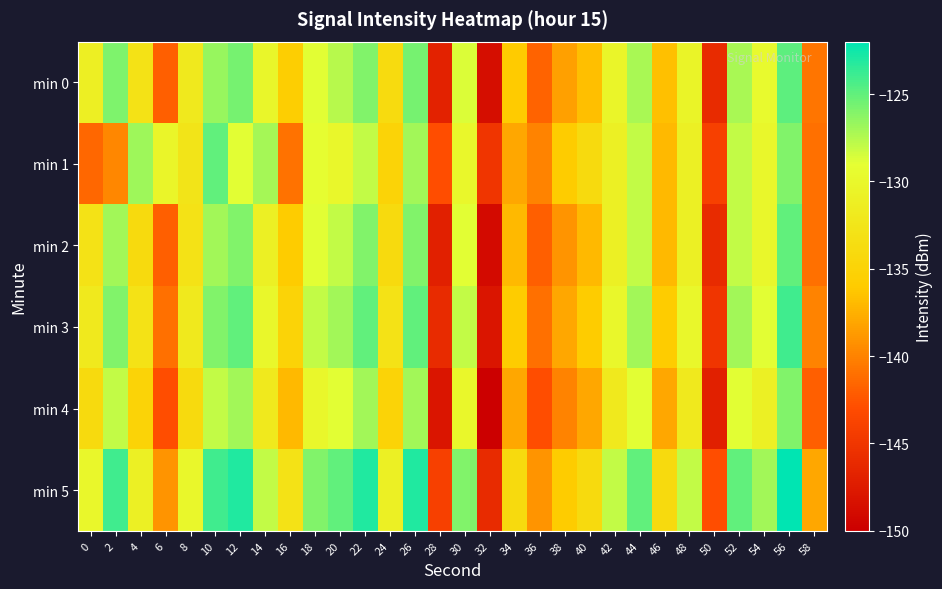

Reading left to right, list all the values displayed in this chart.

min 0: 0=-131.1	2=-125.9	4=-133.0	6=-141.9	8=-132.0	10=-126.7	12=-125.7	14=-130.1	16=-135.6	18=-128.9	20=-127.7	22=-126.0	24=-133.9	26=-125.6	28=-146.7	30=-128.7	32=-148.7	34=-136.1	36=-141.7	38=-138.4	40=-136.7	42=-130.2	44=-127.2	46=-136.6	48=-130.5	50=-146.0	52=-127.2	54=-129.8	56=-124.9	58=-140.7
min 1: 0=-141.5	2=-139.8	4=-126.9	6=-130.2	8=-132.6	10=-125.0	12=-129.0	14=-127.1	16=-140.9	18=-129.3	20=-130.0	22=-128.0	24=-135.0	26=-127.0	28=-143.0	30=-130.0	32=-145.0	34=-138.0	36=-140.0	38=-136.0	40=-134.0	42=-131.0	44=-128.0	46=-137.0	48=-131.0	50=-144.0	52=-128.0	54=-130.0	56=-126.0	58=-141.0
min 2: 0=-133.0	2=-127.0	4=-134.0	6=-142.0	8=-133.0	10=-127.0	12=-126.0	14=-131.0	16=-136.0	18=-129.0	20=-128.0	22=-126.0	24=-134.0	26=-126.0	28=-147.0	30=-129.0	32=-149.0	34=-137.0	36=-142.0	38=-139.0	40=-137.0	42=-131.0	44=-128.0	46=-137.0	48=-131.0	50=-146.0	52=-128.0	54=-130.0	56=-125.0	58=-141.0
min 3: 0=-132.0	2=-126.0	4=-133.0	6=-141.0	8=-132.0	10=-126.0	12=-125.0	14=-130.0	16=-135.0	18=-128.0	20=-127.0	22=-125.0	24=-133.0	26=-125.0	28=-146.0	30=-128.0	32=-148.0	34=-136.0	36=-141.0	38=-138.0	40=-136.0	42=-130.0	44=-127.0	46=-136.0	48=-130.0	50=-145.0	52=-127.0	54=-129.0	56=-124.0	58=-140.0
min 4: 0=-134.0	2=-128.0	4=-135.0	6=-143.0	8=-134.0	10=-128.0	12=-127.0	14=-132.0	16=-137.0	18=-130.0	20=-129.0	22=-127.0	24=-135.0	26=-127.0	28=-148.0	30=-130.0	32=-150.0	34=-138.0	36=-143.0	38=-140.0	40=-138.0	42=-132.0	44=-129.0	46=-138.0	48=-132.0	50=-147.0	52=-129.0	54=-131.0	56=-126.0	58=-142.0
min 5: 0=-130.0	2=-124.0	4=-131.0	6=-139.0	8=-130.0	10=-124.0	12=-123.0	14=-128.0	16=-133.0	18=-126.0	20=-125.0	22=-123.0	24=-131.0	26=-123.0	28=-144.0	30=-126.0	32=-146.0	34=-134.0	36=-139.0	38=-136.0	40=-134.0	42=-128.0	44=-125.0	46=-134.0	48=-128.0	50=-143.0	52=-125.0	54=-127.0	56=-122.0	58=-138.0